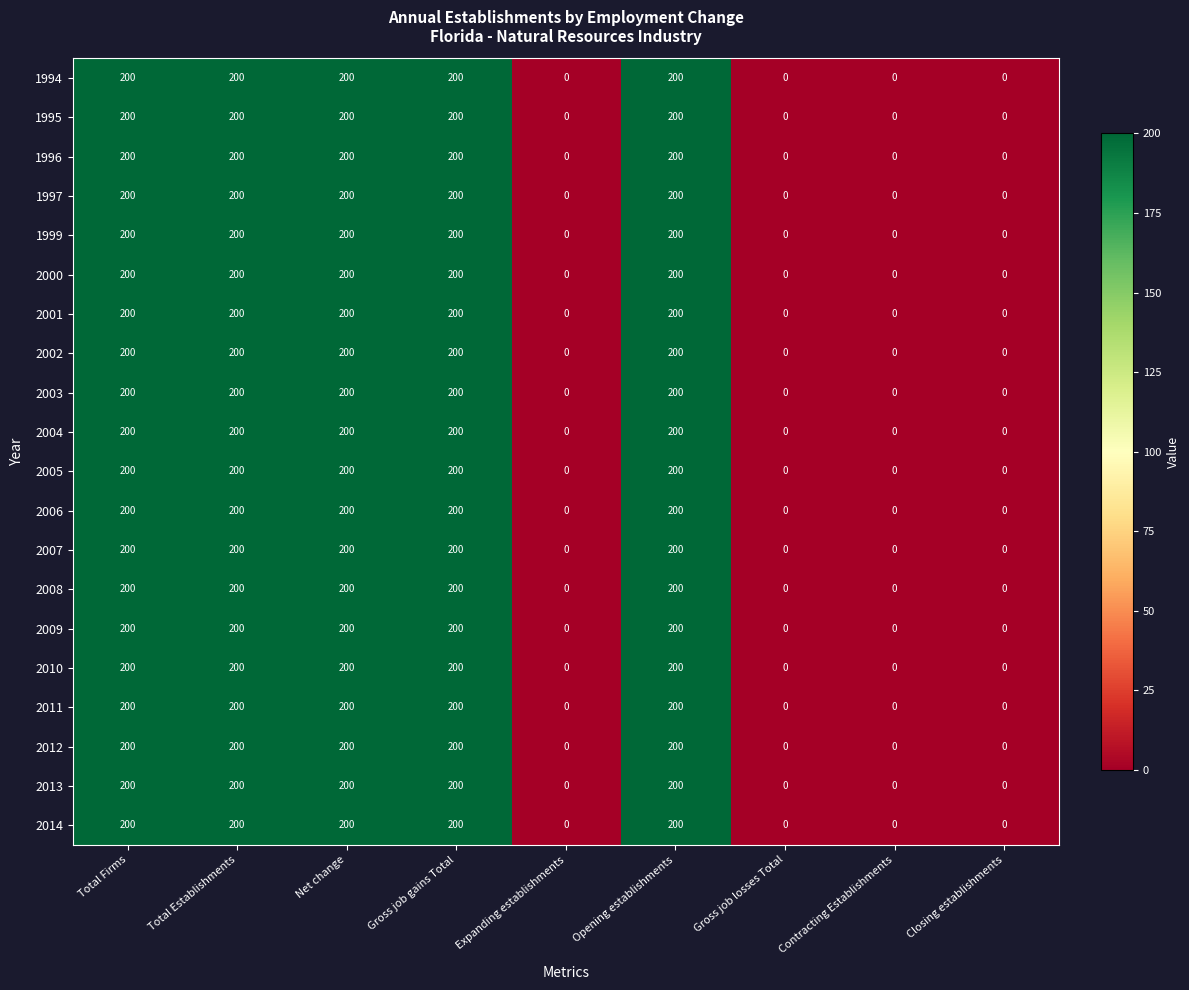

Count the number of categories in the chart.

9